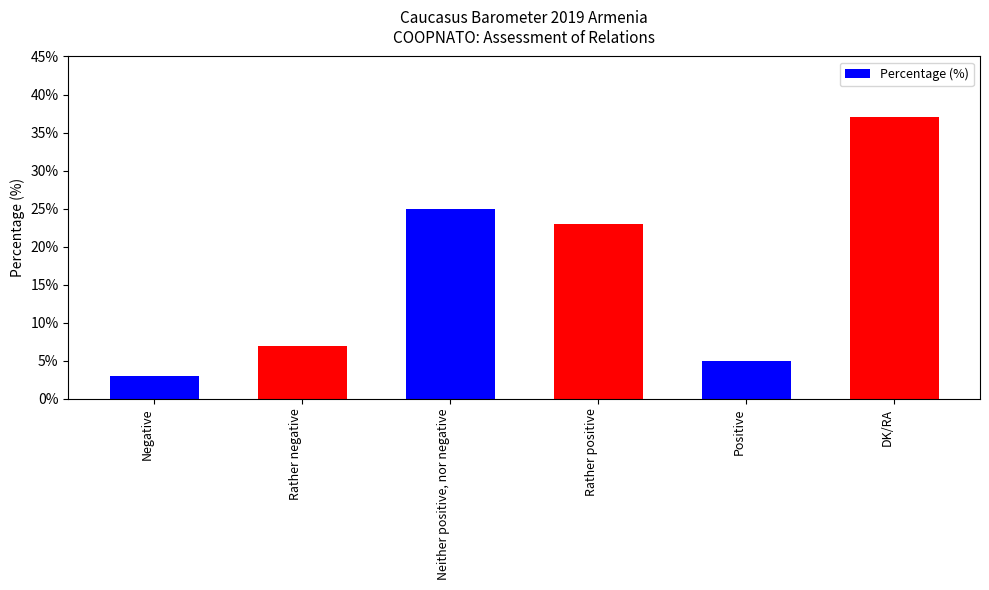

Reading left to right, transcribe all the data shown in this chart.

3	7	25	23	5	37